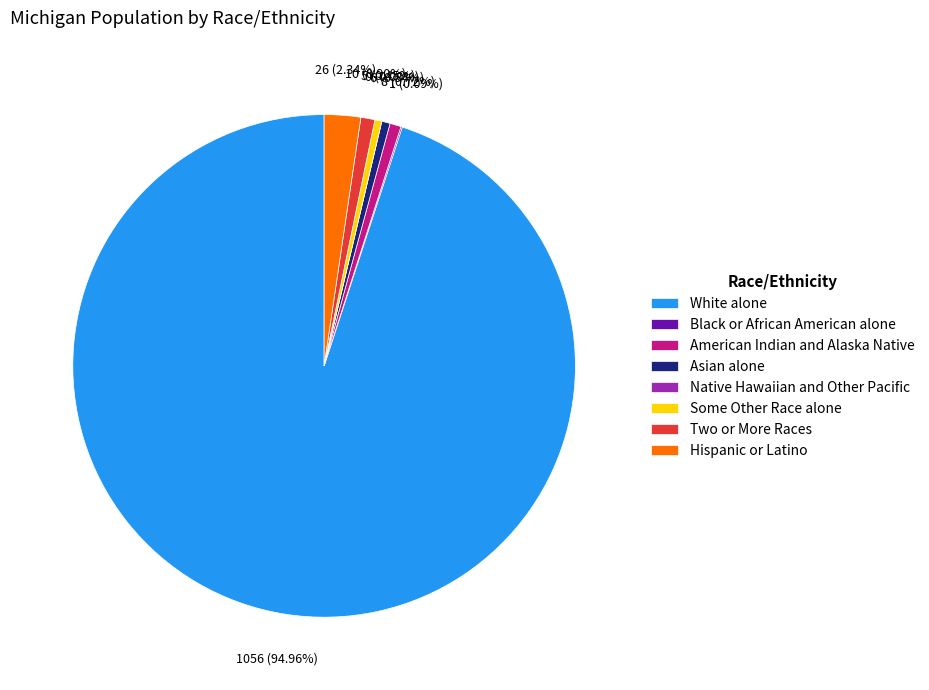

How many slices are in this pie chart?

8